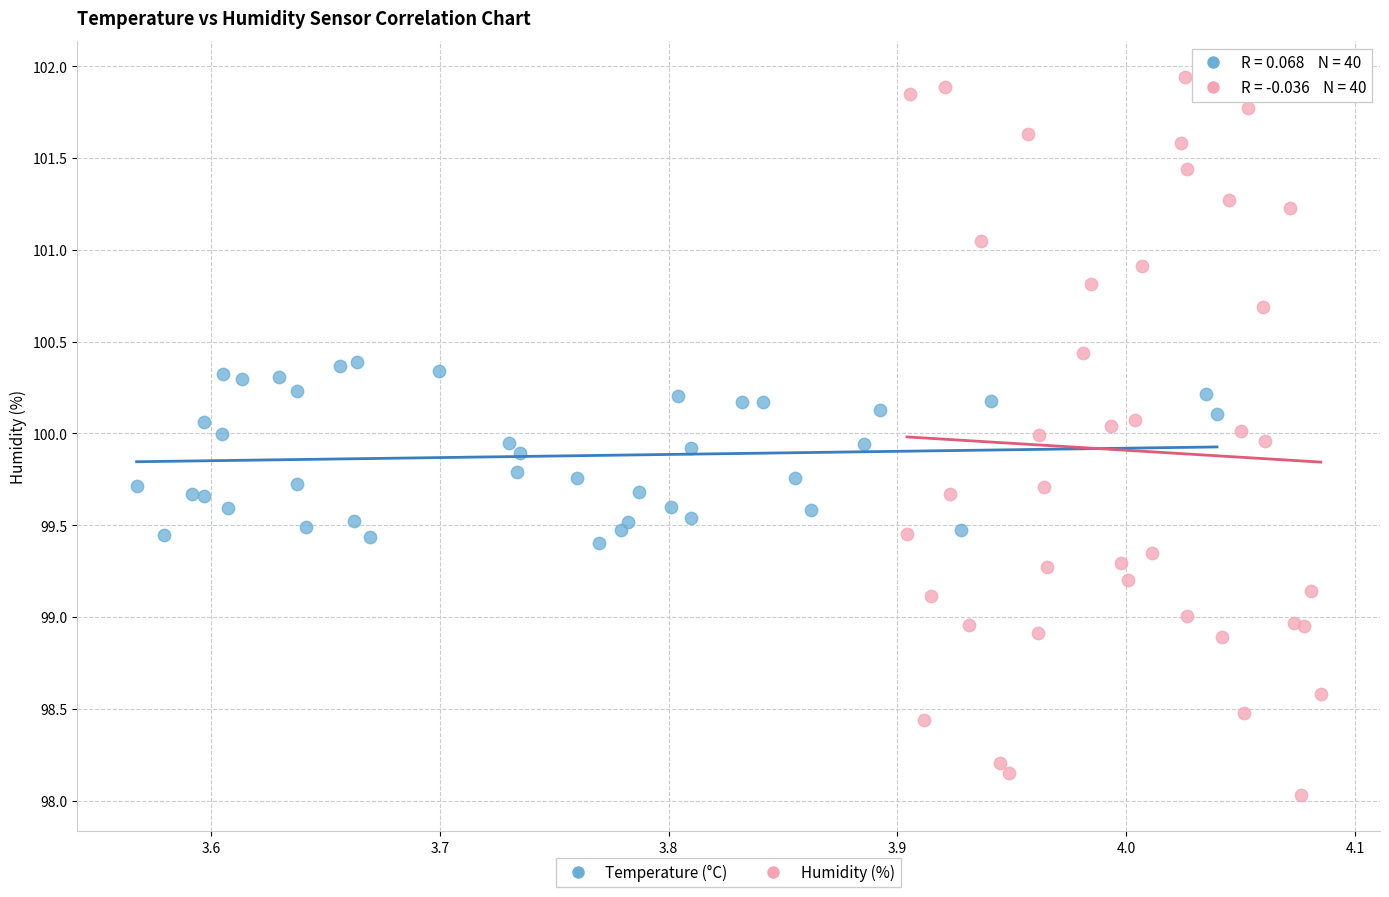

Which series contains the lowest Y value?

Humidity (%)